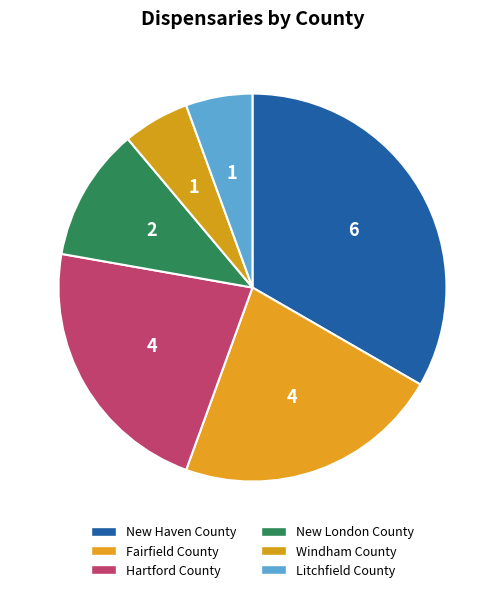

How many segments does this pie chart have?

6